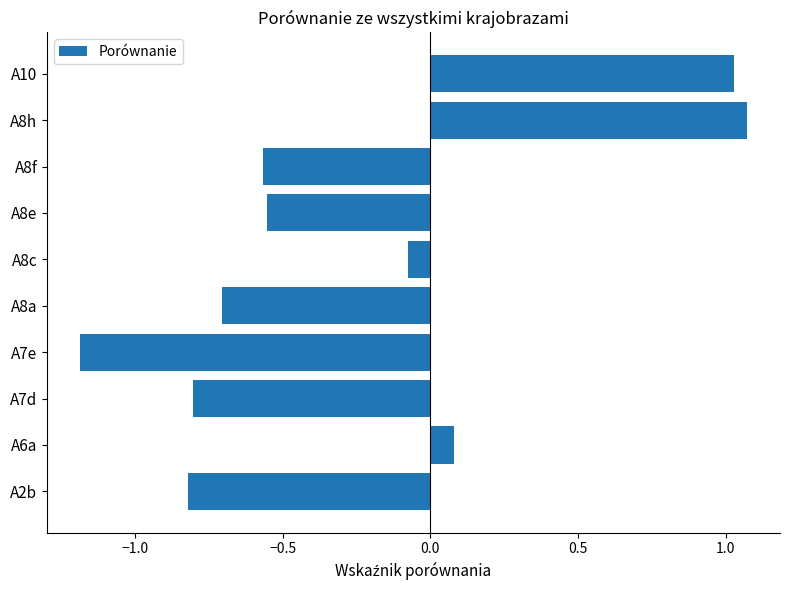

At which category does the chart reach its minimum across all series?

A7e